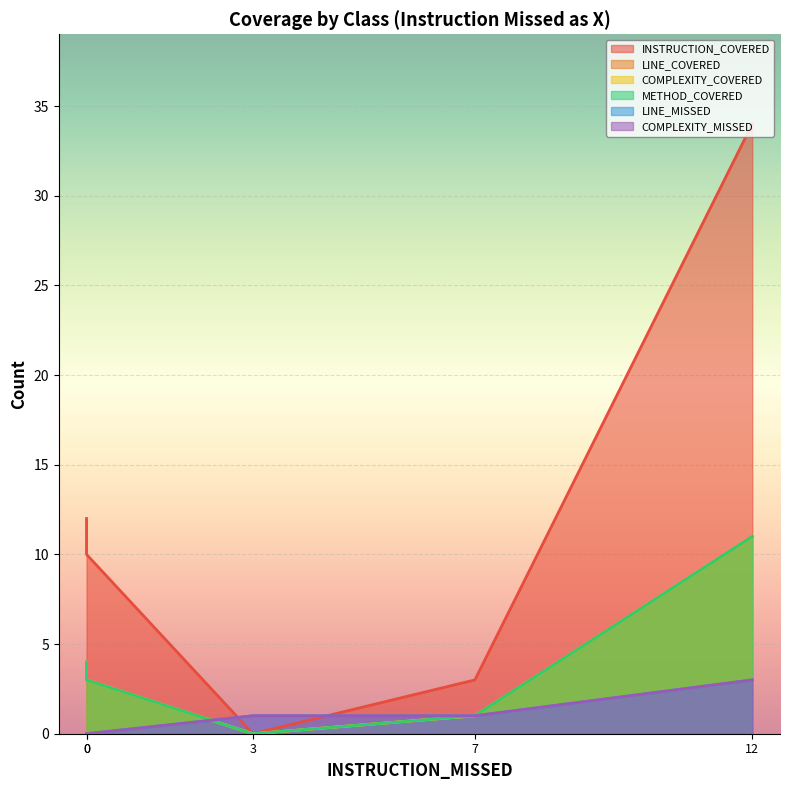

True or false: LINE_MISSED has more than 2 points higher than both neighbors.

False